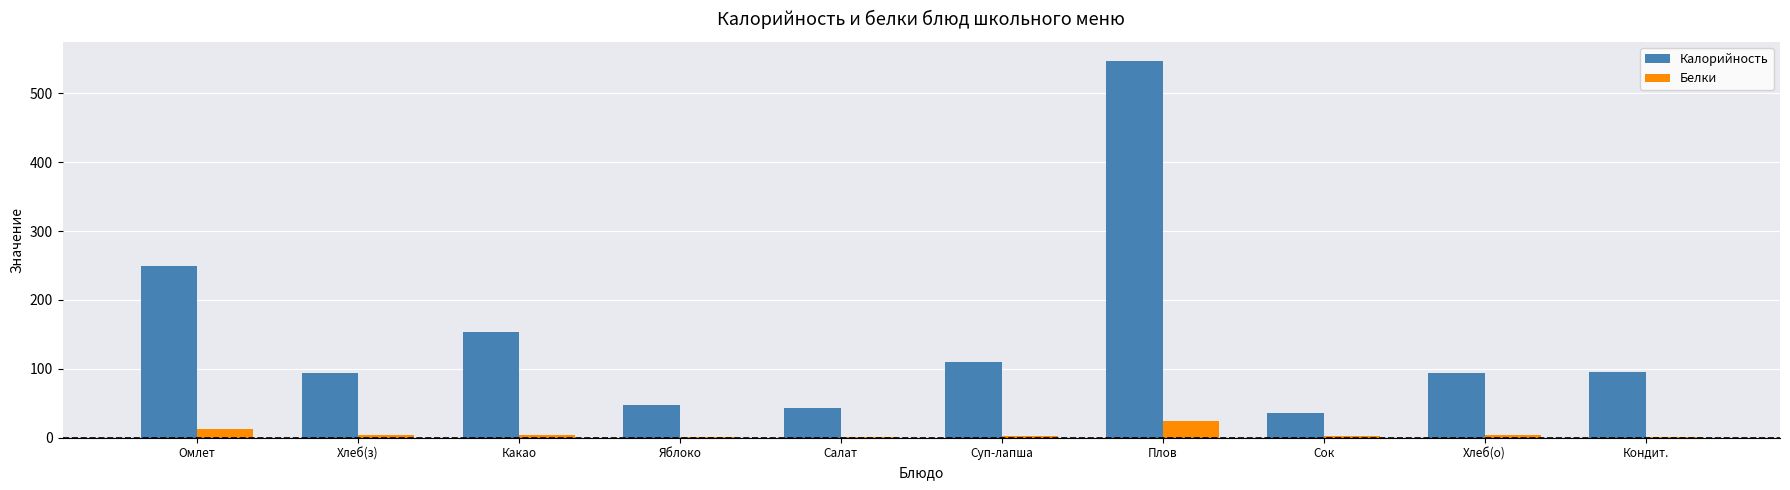

The Калорийность series shows 54.0 at Сок. True or false?

False